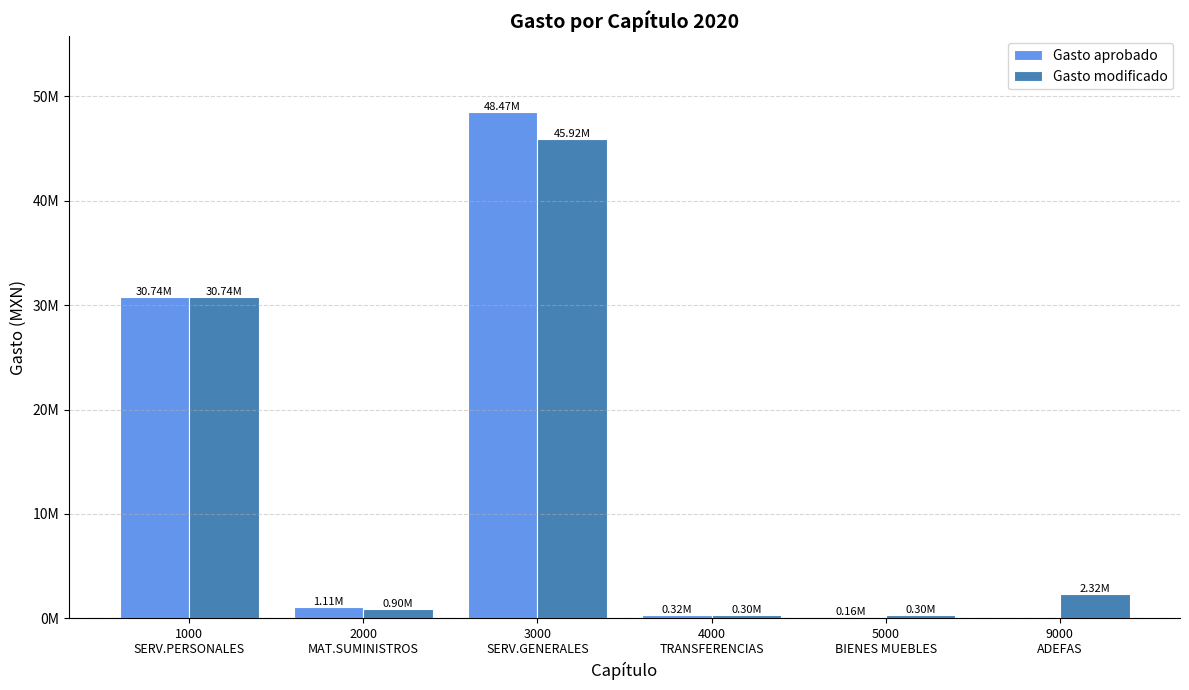

Rank the categories by Gasto modificado value from highest to lowest.

3000
SERV.GENERALES, 1000
SERV.PERSONALES, 9000
ADEFAS, 2000
MAT.SUMINISTROS, 4000
TRANSFERENCIAS, 5000
BIENES MUEBLES